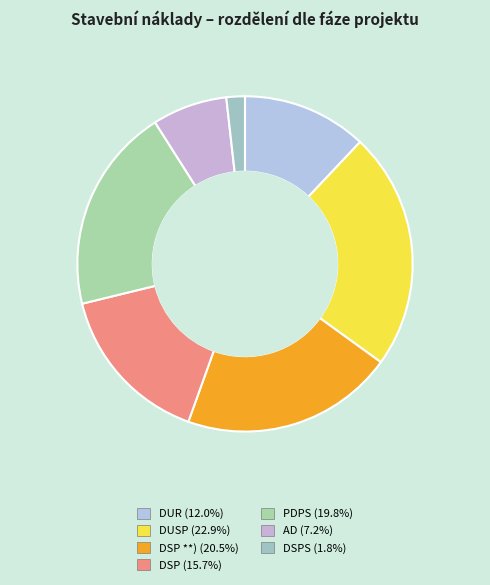

Which category has the smallest portion of the pie?

DSPS